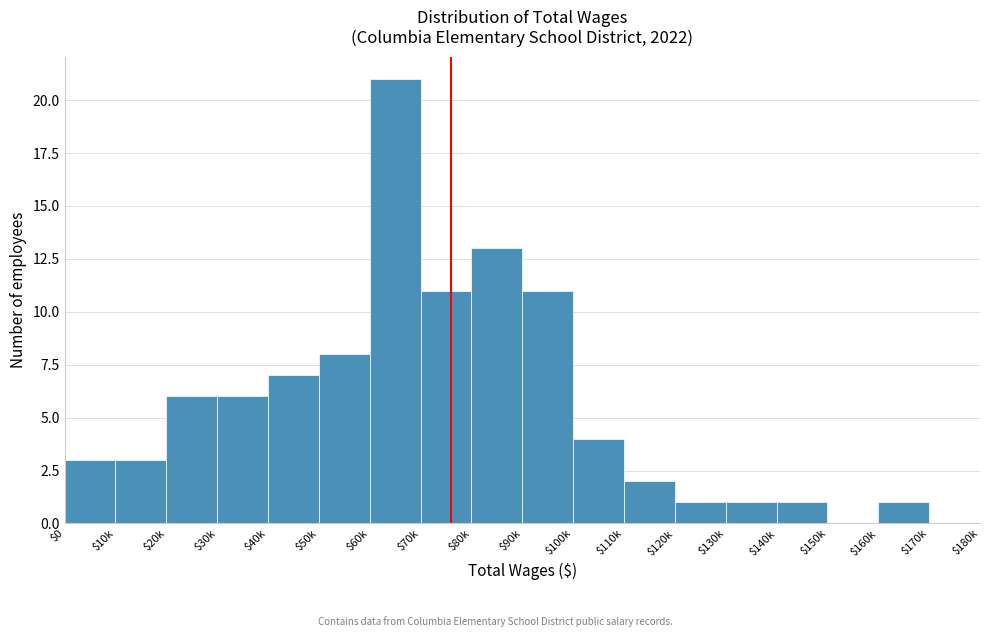

What is the greatest value displayed?

21